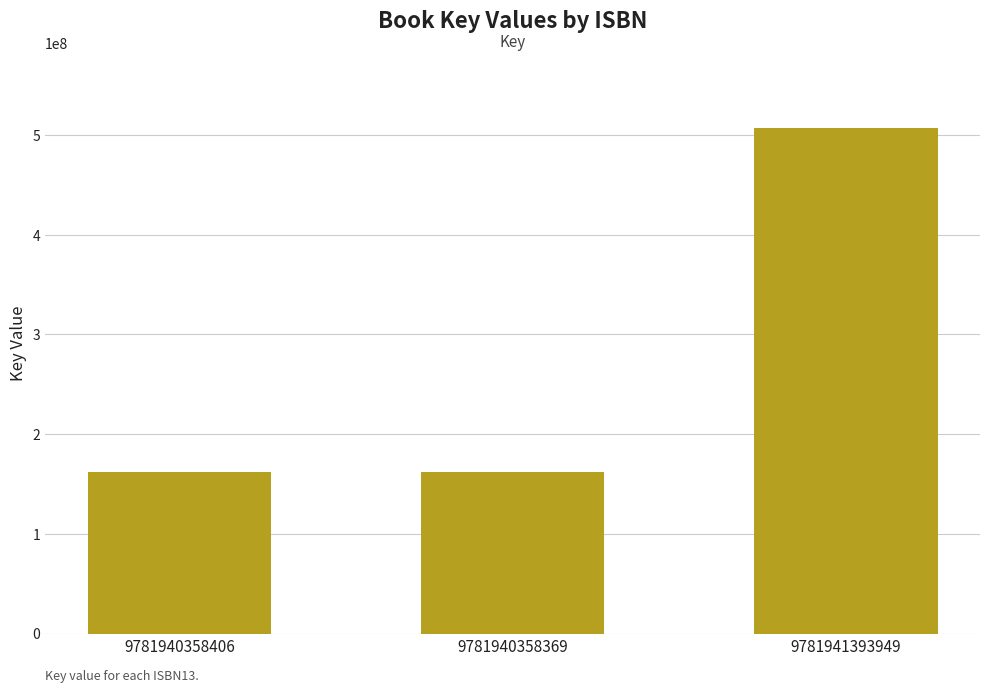

What is the approximate value at 9781940358369?

162014317